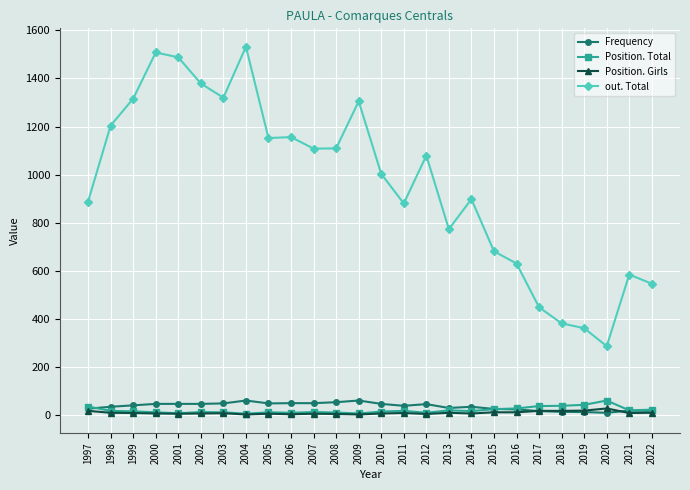

True or false: Position. Girls and out. Total cross at least once.

False